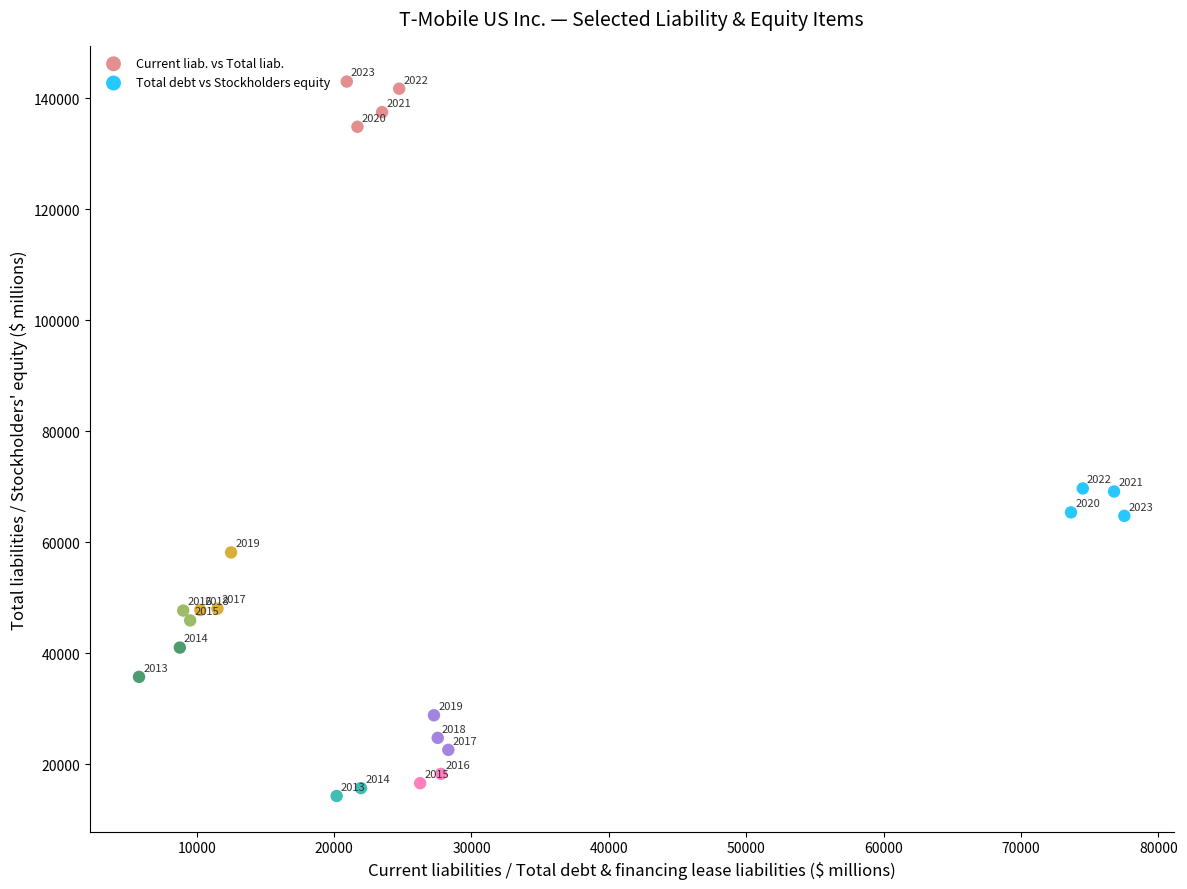

Which series has the widest spread of Y values?

Current liab. vs Total liab.